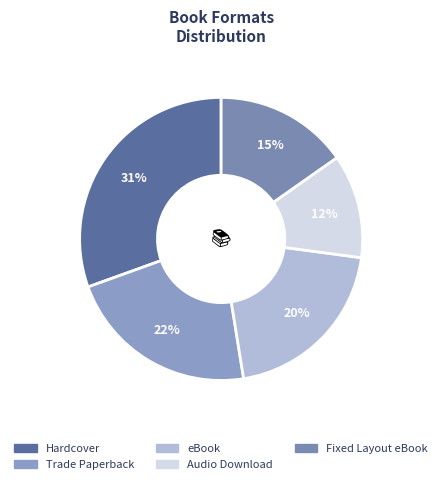

To the nearest percent, what is the combined percentage of Hardcover and Fixed Layout eBook?

46%